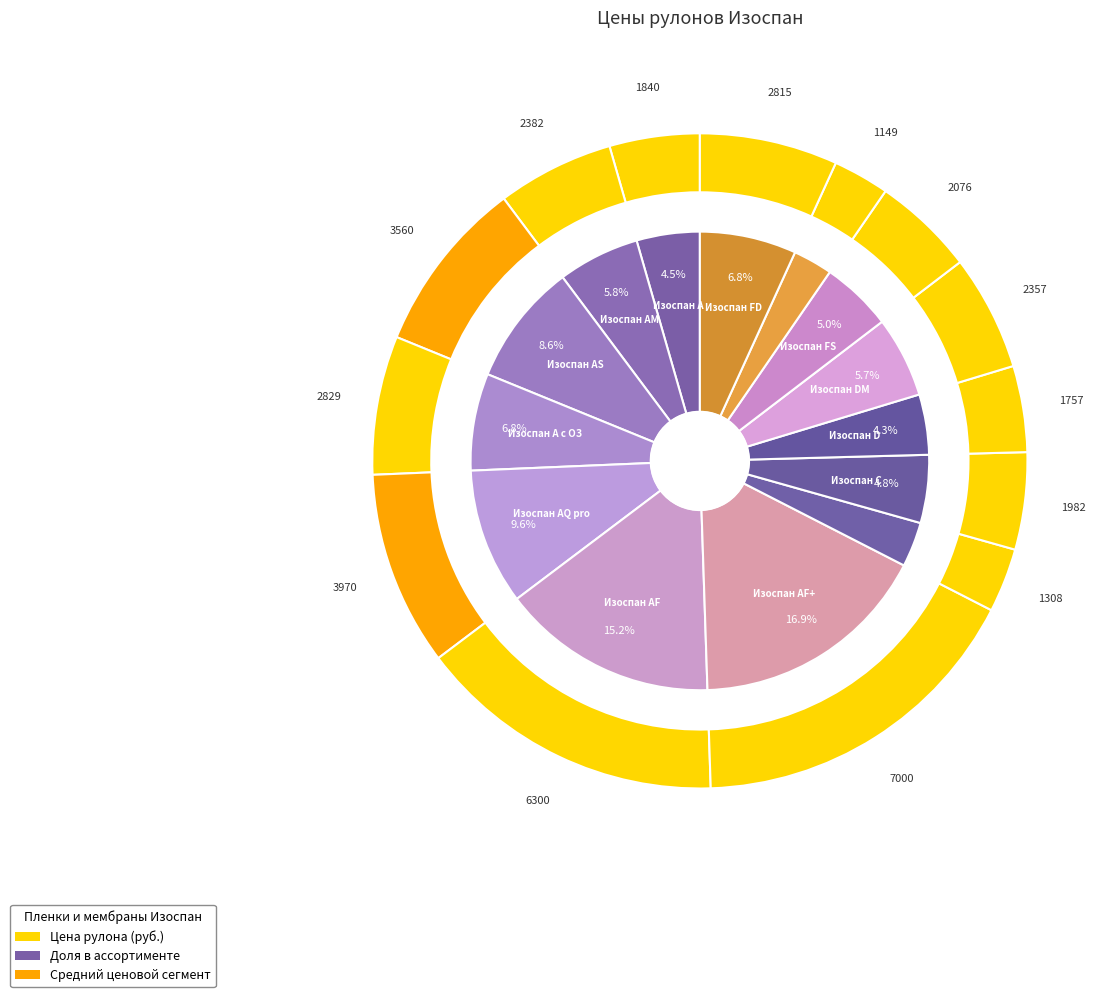

Is it true that Изоспан FB is 12% of the pie?

False